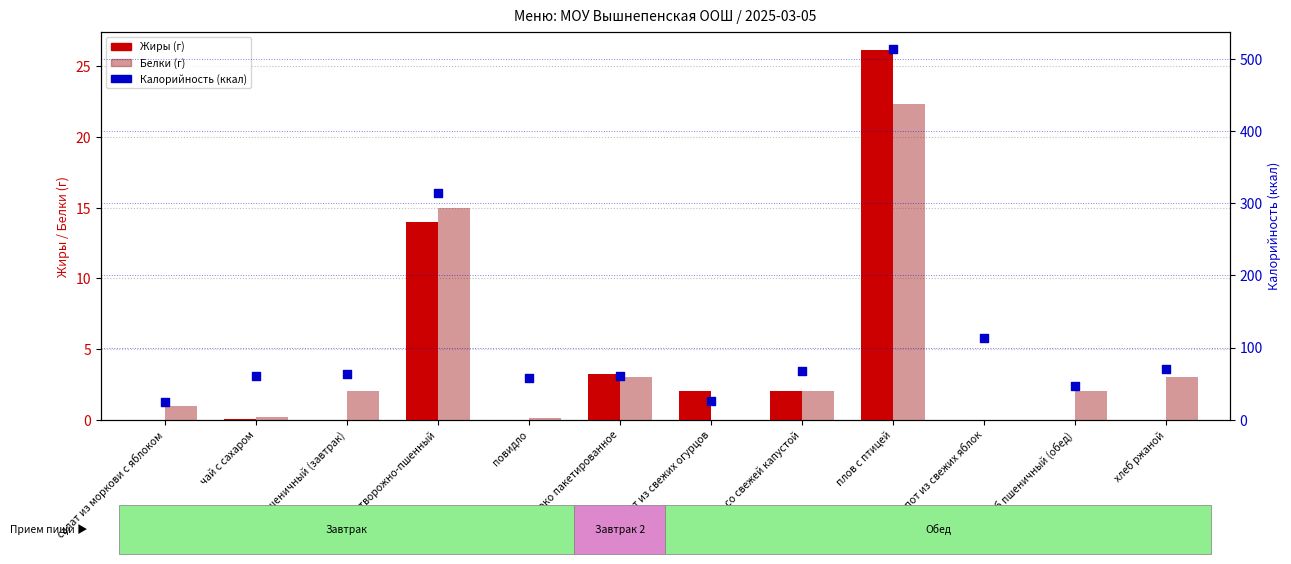

Which series has the largest total across all categories?

Калорийность (ккал)